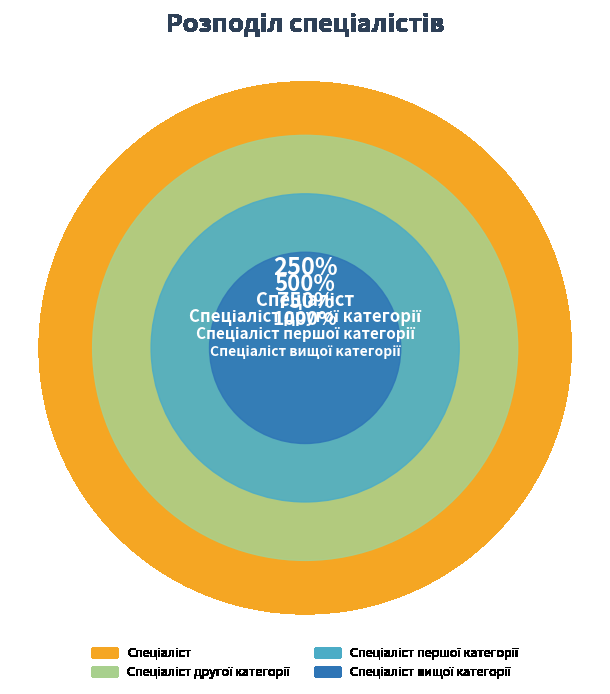

Is it true that Спеціаліст вищої категорії is 49% of the pie?

False